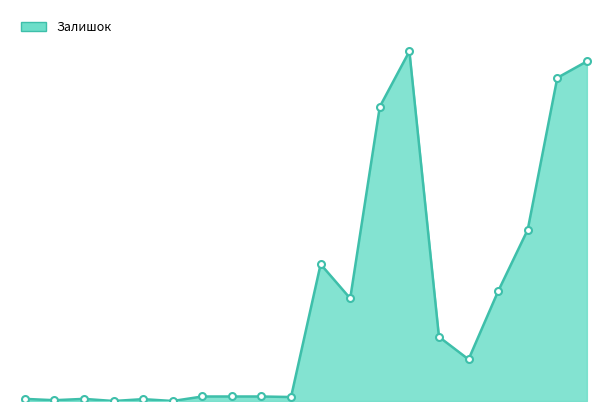

What is the difference between the second highest and minimum values?

1281